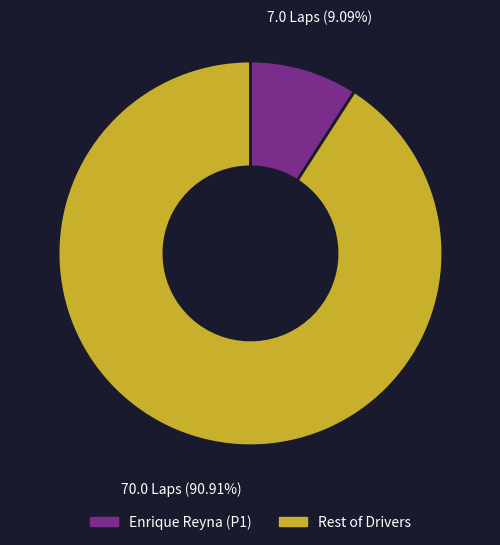

Does any single category account for the majority?

Yes